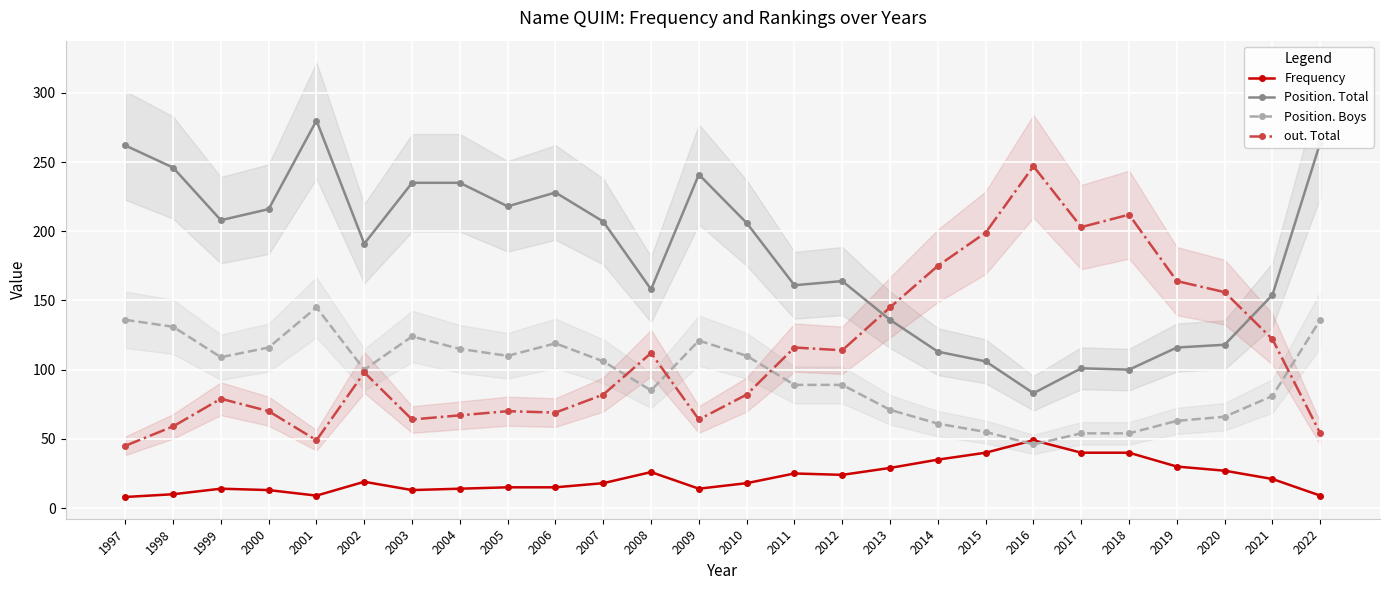

Which category has the lowest value in the Position. Boys series?

2016